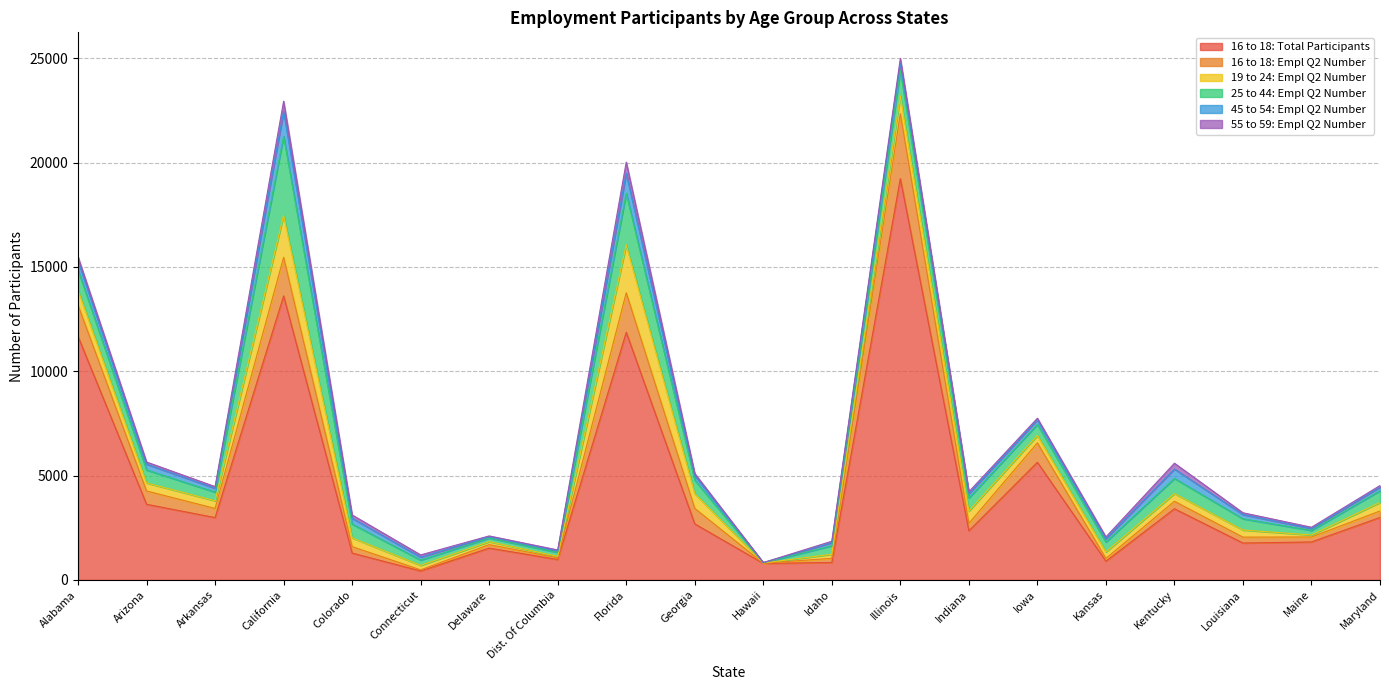

What position from the right is Louisiana?

3